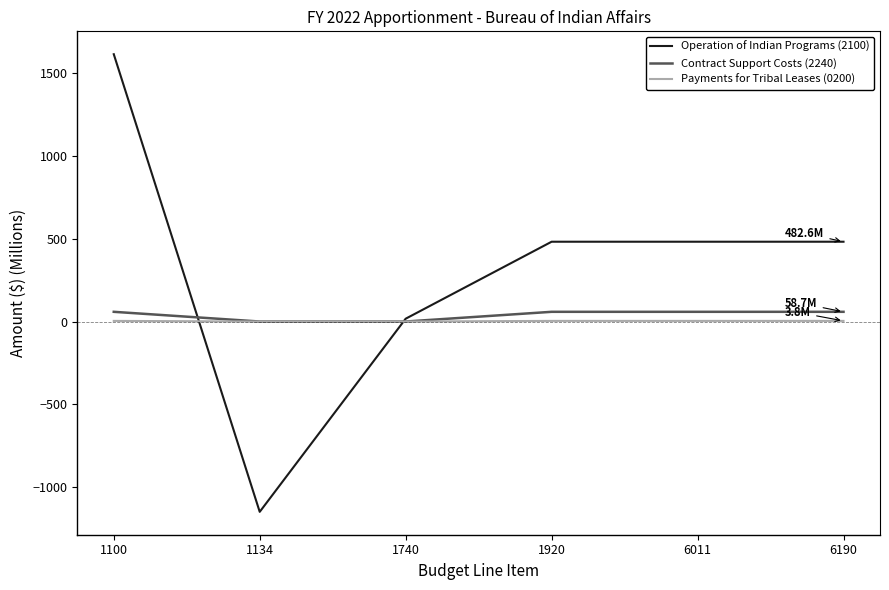

Which series has the largest range (max minus min)?

Operation of Indian Programs (2100)